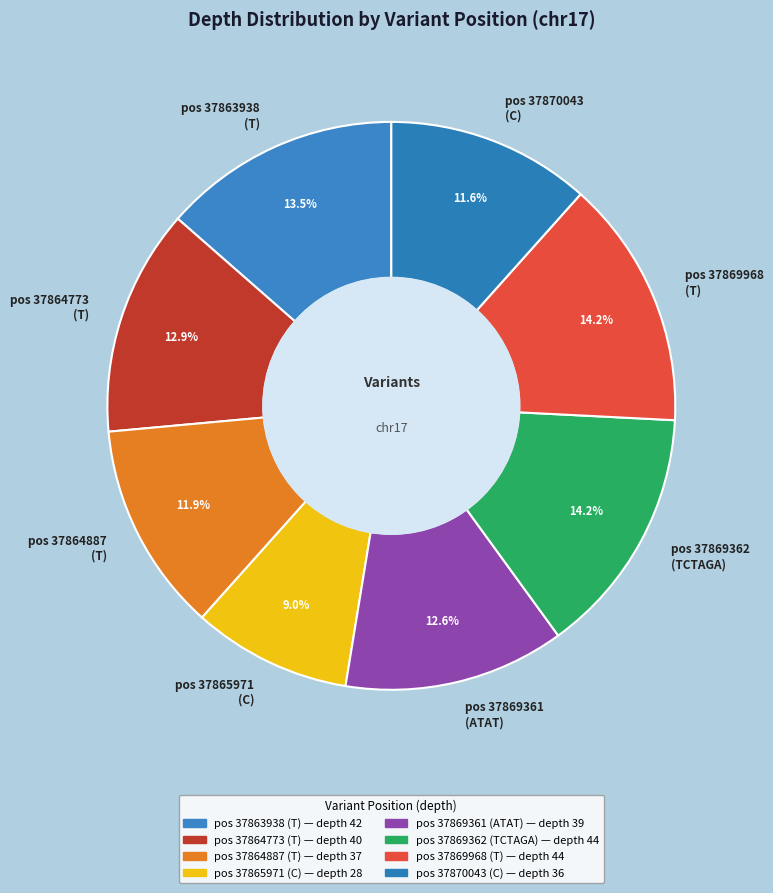

Does any single category account for the majority?

No